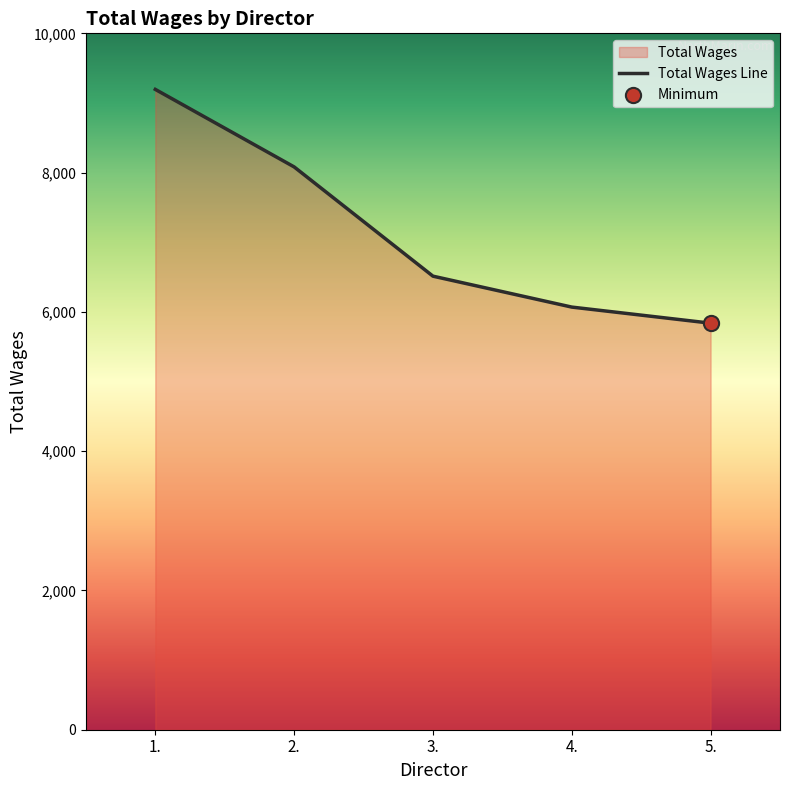

Approximately how many times larger is the value at 5. compared to 3.?

0.9